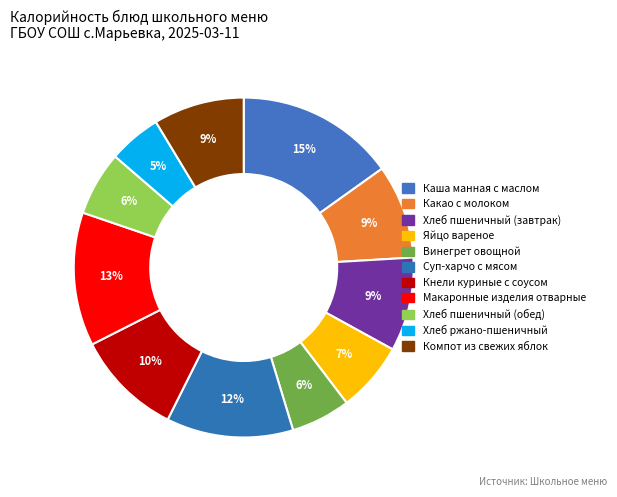

Count the number of slices in the pie.

11